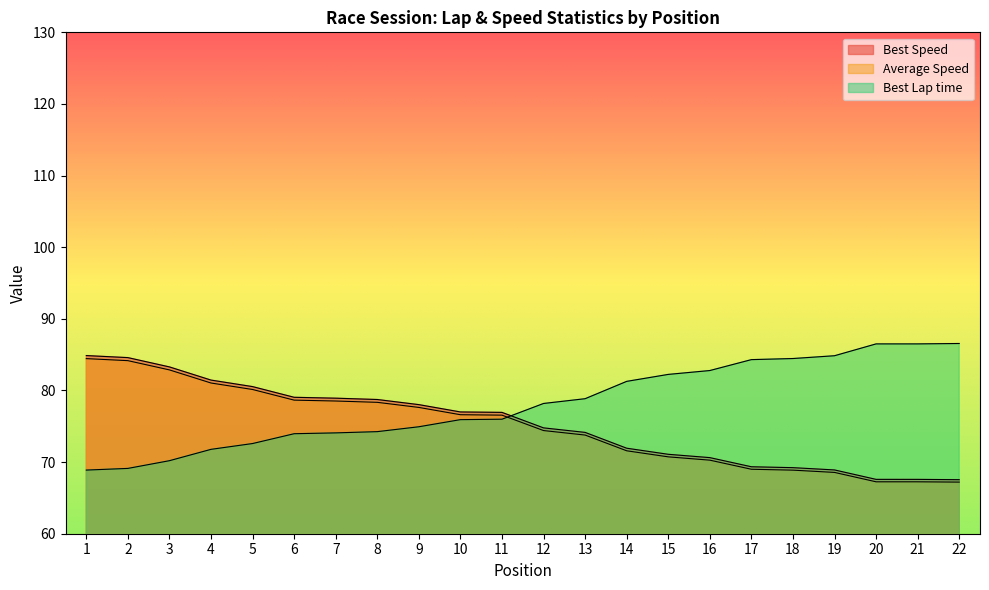

Reading left to right, list all the values displayed in this chart.

Best Lap time: 1=68.9	2=69.1	3=70.2	4=71.8	5=72.6	6=74.0	7=74.1	8=74.3	9=74.9	10=75.9	11=76.0	12=78.2	13=78.9	14=81.3	15=82.2	16=82.8	17=84.3	18=84.5	19=84.8	20=86.5	21=86.5	22=86.6
Best Speed: 1=84.9	2=84.6	3=83.3	4=81.4	5=80.5	6=79.0	7=78.9	8=78.7	9=78.0	10=77.0	11=76.9	12=74.8	13=74.1	14=71.9	15=71.1	16=70.6	17=69.3	18=69.2	19=68.9	20=67.6	21=67.6	22=67.5
Average Speed: 1=84.4	2=84.2	3=82.9	4=81.0	5=80.1	6=78.7	7=78.5	8=78.3	9=77.6	10=76.6	11=76.6	12=74.4	13=73.8	14=71.6	15=70.7	16=70.3	17=69.0	18=68.9	19=68.6	20=67.2	21=67.2	22=67.2